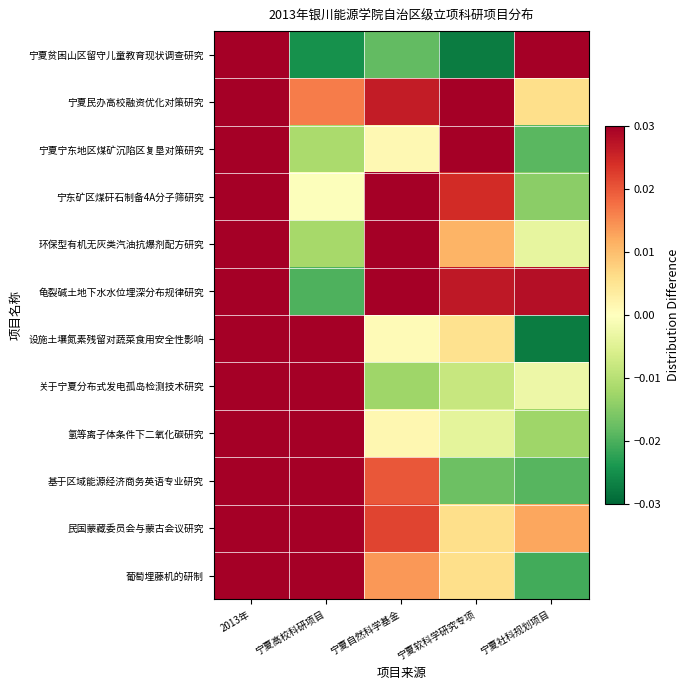

At 宁夏自然科学基金, list the series in order from largest to smallest.

龟裂碱土地下水水位埋深分布规律研究, 环保型有机无灰类汽油抗爆剂配方研究, 宁东矿区煤矸石制备4A分子筛研究, 宁夏民办高校融资优化对策研究, 民国蒙藏委员会与蒙古会议研究, 基于区域能源经济商务英语专业研究, 葡萄埋藤机的研制, 氢等离子体条件下二氧化碳研究, 宁夏宁东地区煤矿沉陷区复垦对策研究, 设施土壤氮素残留对蔬菜食用安全性影响, 关于宁夏分布式发电孤岛检测技术研究, 宁夏贫困山区留守儿童教育现状调查研究